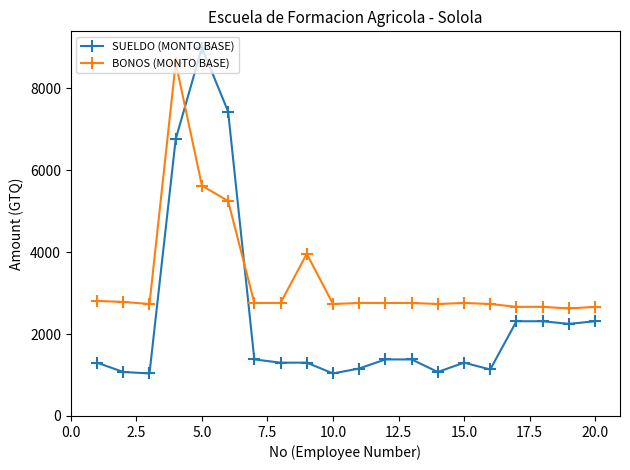

Which series ends up on top after the final intersection of SUELDO (MONTO BASE) and BONOS (MONTO BASE)?

BONOS (MONTO BASE)